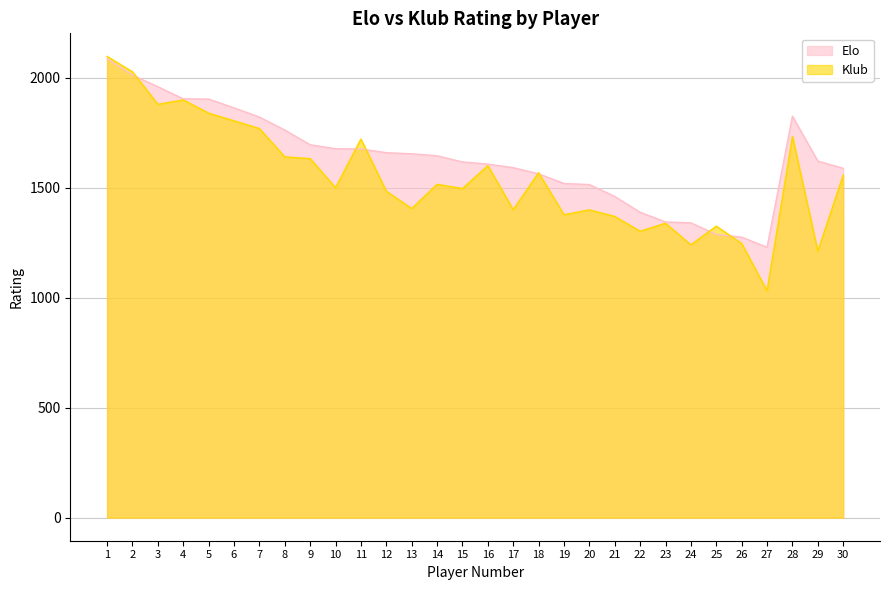

What is the sum of the Elo values at 27 and 10?

2908